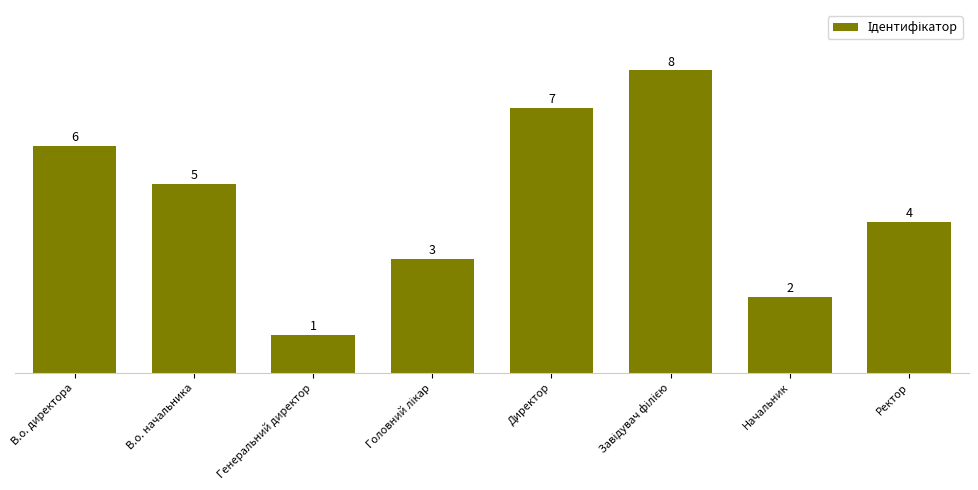

What is the change in value from Генеральний директор to Начальник?

+1